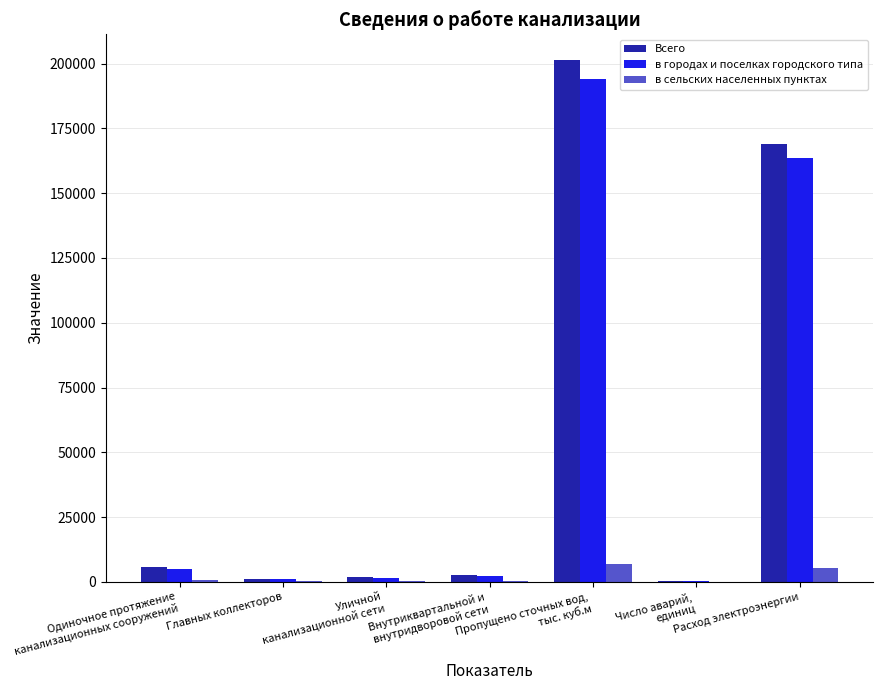

Where is в городах и поселках городского типа nearest to the value 97250?

Расход электроэнергии